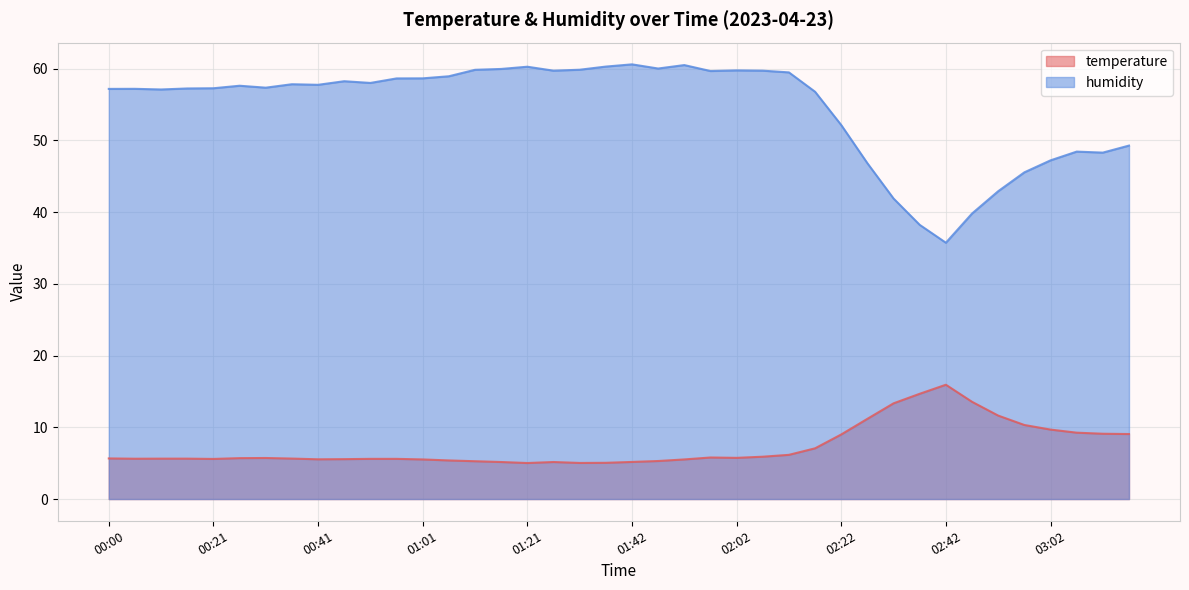

Reading left to right, extract all data points from this chart.

temperature: 00:00=5.7	00:05=5.6	00:11=5.6	00:16=5.6	00:21=5.6	00:26=5.7	00:31=5.7	00:36=5.6	00:41=5.5	00:46=5.6	00:51=5.6	00:56=5.6	01:01=5.5	01:06=5.4	01:11=5.3	01:16=5.2	01:21=5.0	01:26=5.2	01:31=5.0	01:36=5.0	01:42=5.2	01:47=5.3	01:52=5.5	01:57=5.8	02:02=5.7	02:07=5.9	02:12=6.2	02:17=7.1	02:22=9.0	02:27=11.2	02:32=13.3	02:37=14.7	02:42=15.9	02:47=13.6	02:52=11.6	02:57=10.3	03:02=9.7	03:07=9.2	03:13=9.1	03:18=9.1
humidity: 00:00=57.2	00:05=57.2	00:11=57.1	00:16=57.2	00:21=57.2	00:26=57.6	00:31=57.3	00:36=57.8	00:41=57.7	00:46=58.2	00:51=58.0	00:56=58.6	01:01=58.6	01:06=58.9	01:11=59.8	01:16=59.9	01:21=60.2	01:26=59.7	01:31=59.8	01:36=60.3	01:42=60.6	01:47=60.0	01:52=60.5	01:57=59.6	02:02=59.7	02:07=59.7	02:12=59.5	02:17=56.8	02:22=52.1	02:27=46.8	02:32=41.9	02:37=38.2	02:42=35.7	02:47=39.8	02:52=42.9	02:57=45.5	03:02=47.2	03:07=48.4	03:13=48.3	03:18=49.3